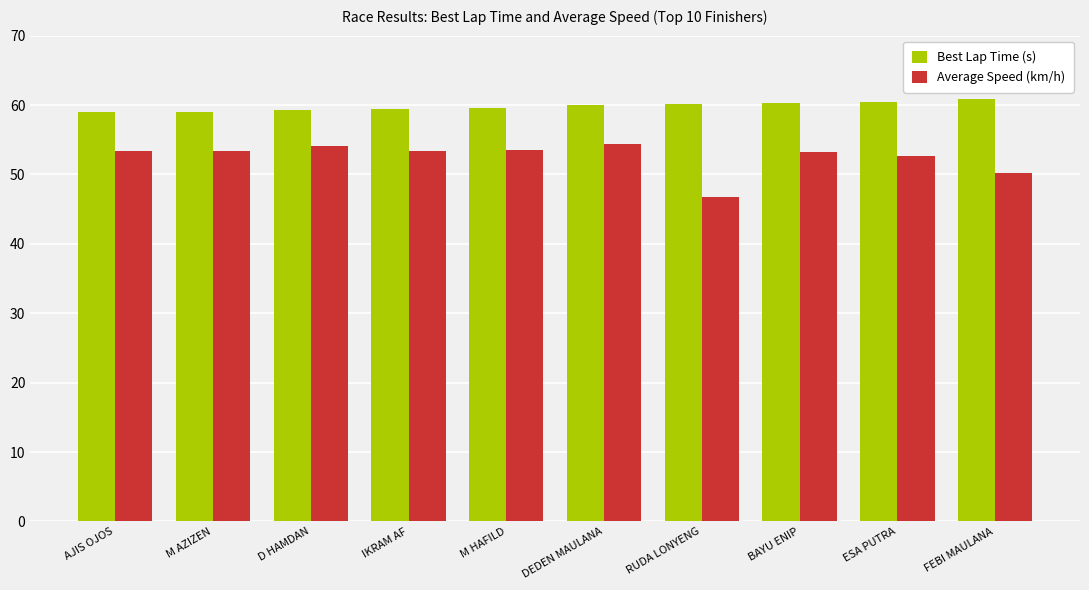

At which label does Average Speed (km/h) first exceed 53?

AJIS OJOS